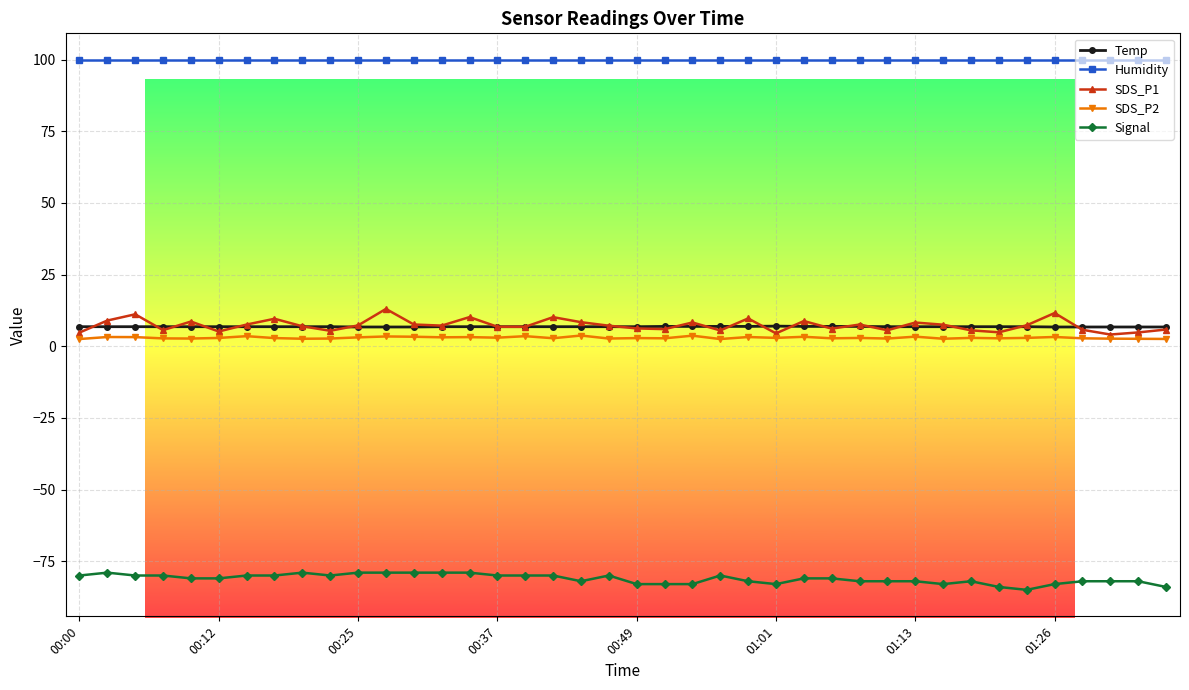

What is the maximum value for SDS_P1?

13.0